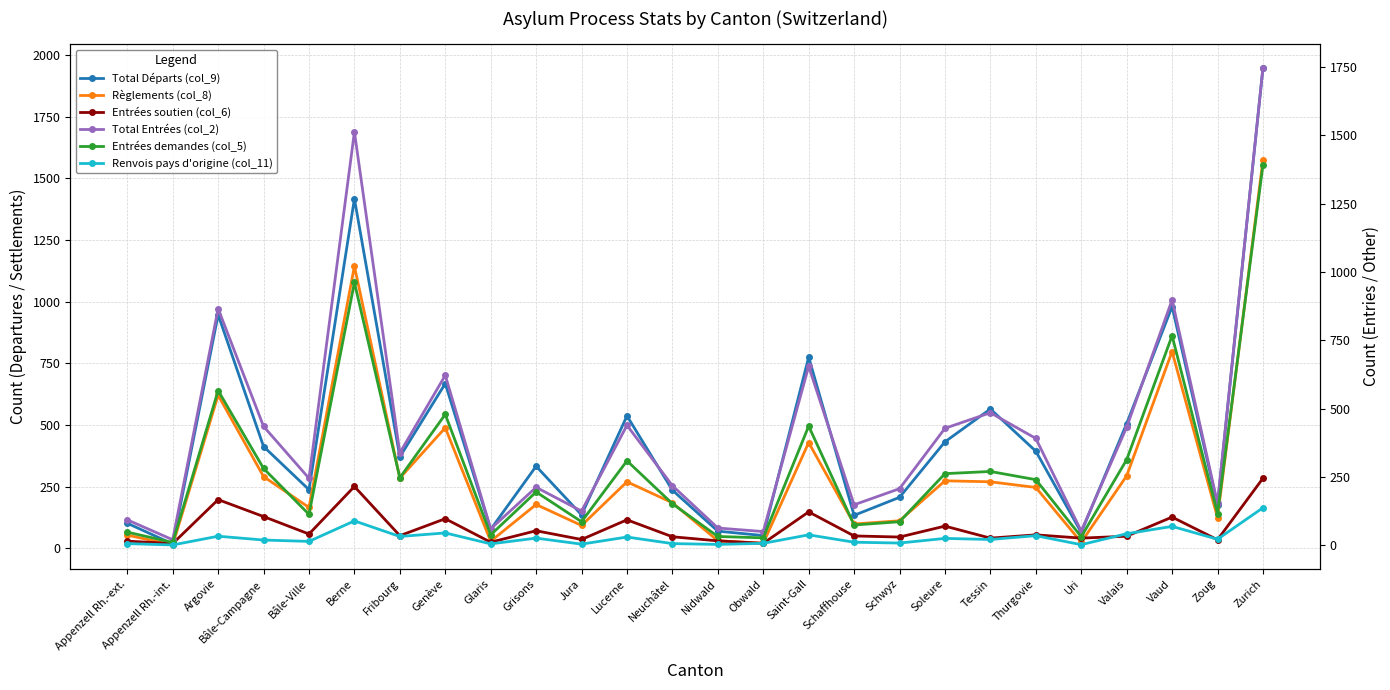

Count the number of categories in the chart.

26